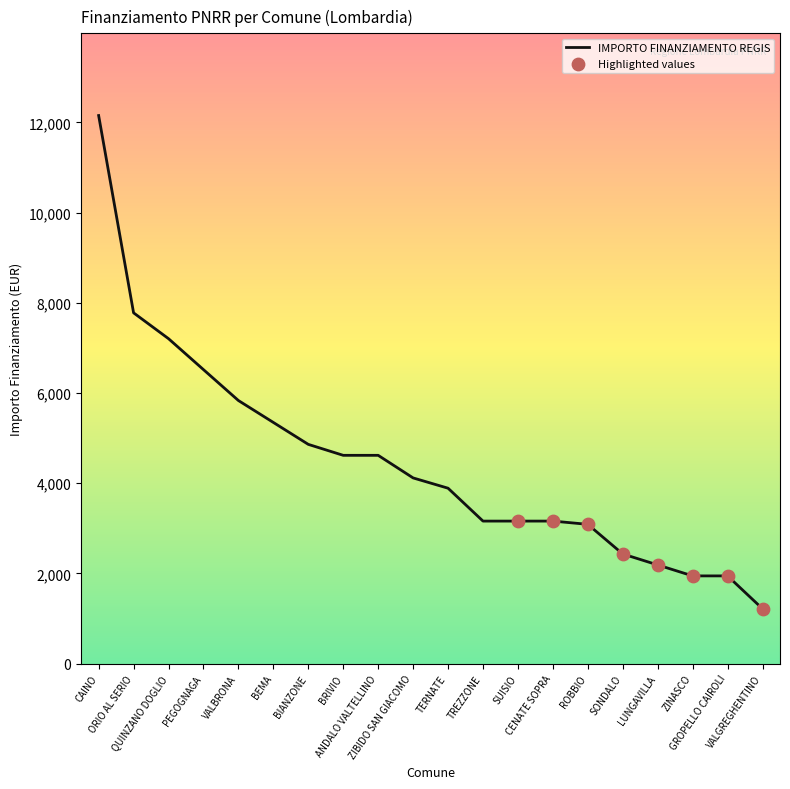

What is the minimum value shown in the chart?

1215